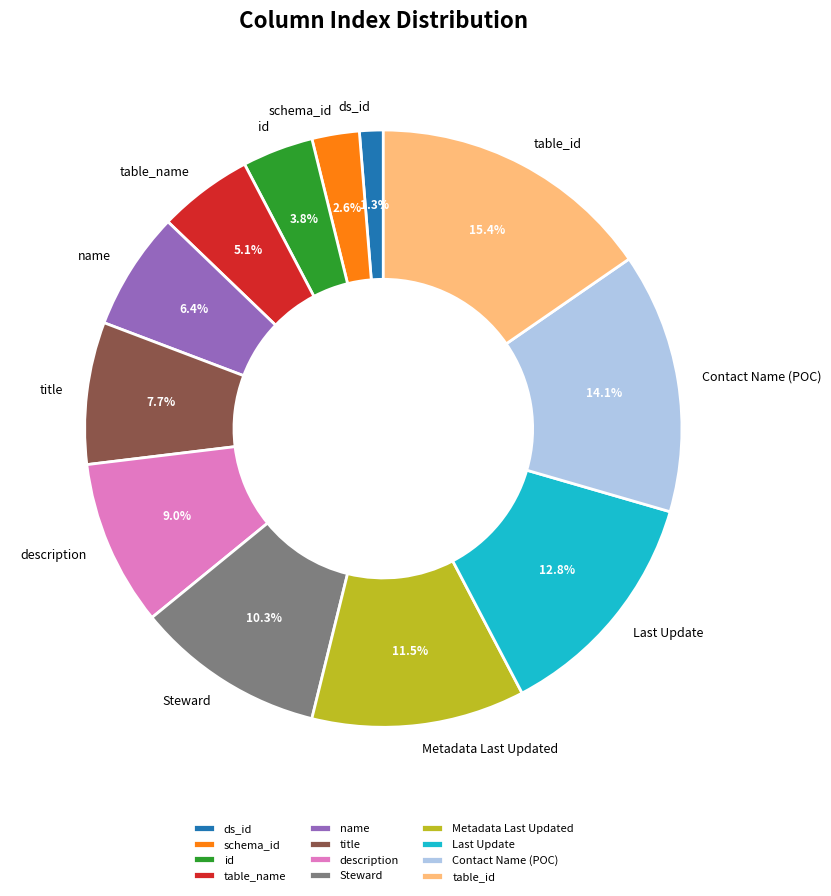

To the nearest percent, what is the average slice percentage?

8%